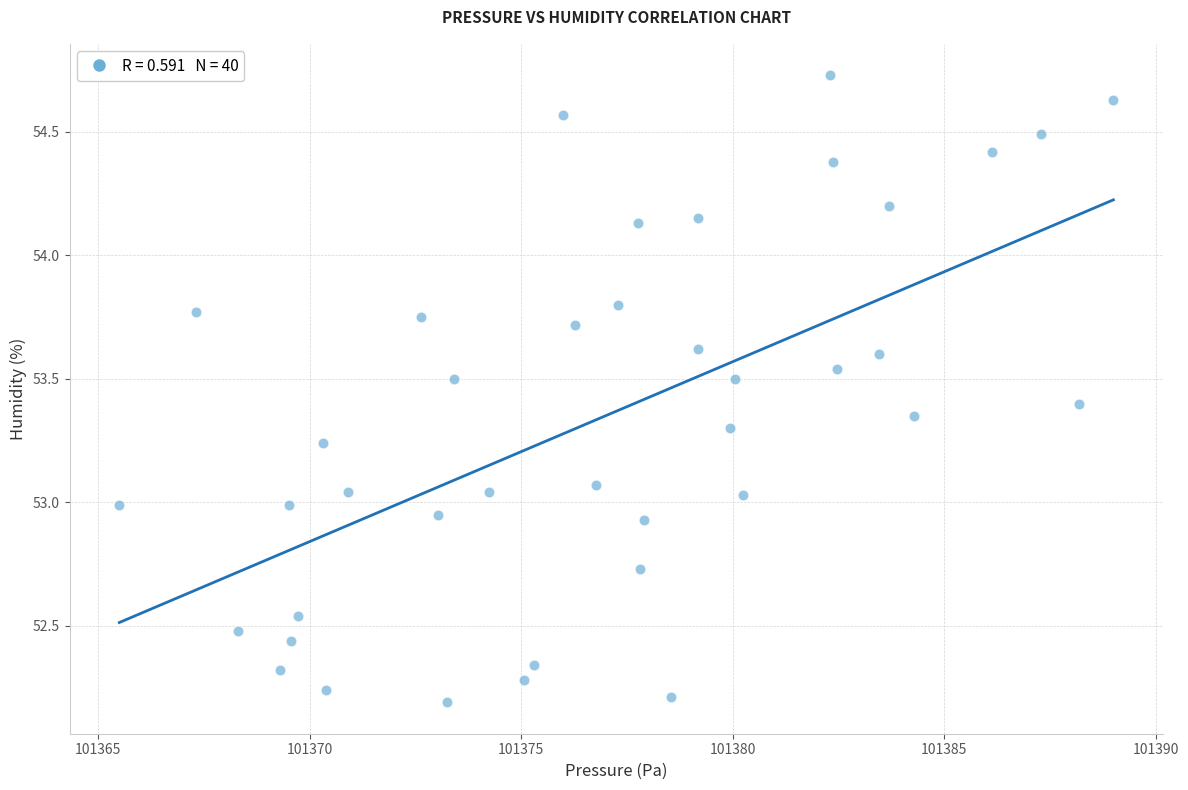

What is the range of Y values (max minus min)?

2.5